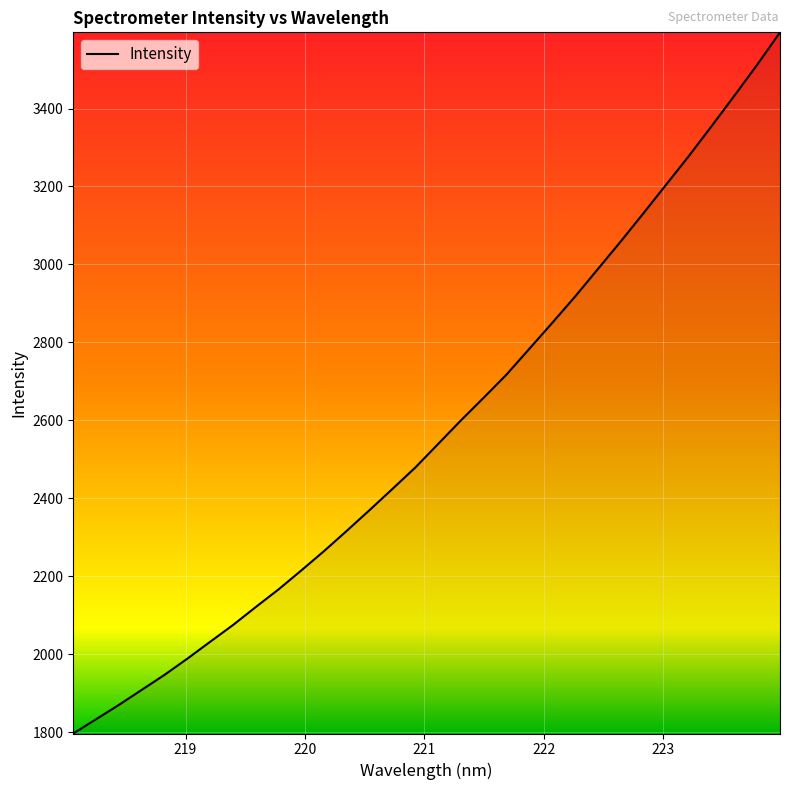

What is the maximum value shown in the chart?

3595.3